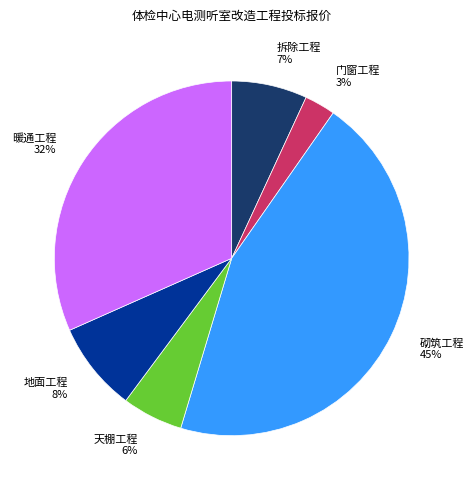

Rank the categories by value from lowest to highest.

门窗工程, 天棚工程, 拆除工程, 地面工程, 暖通工程, 砌筑工程